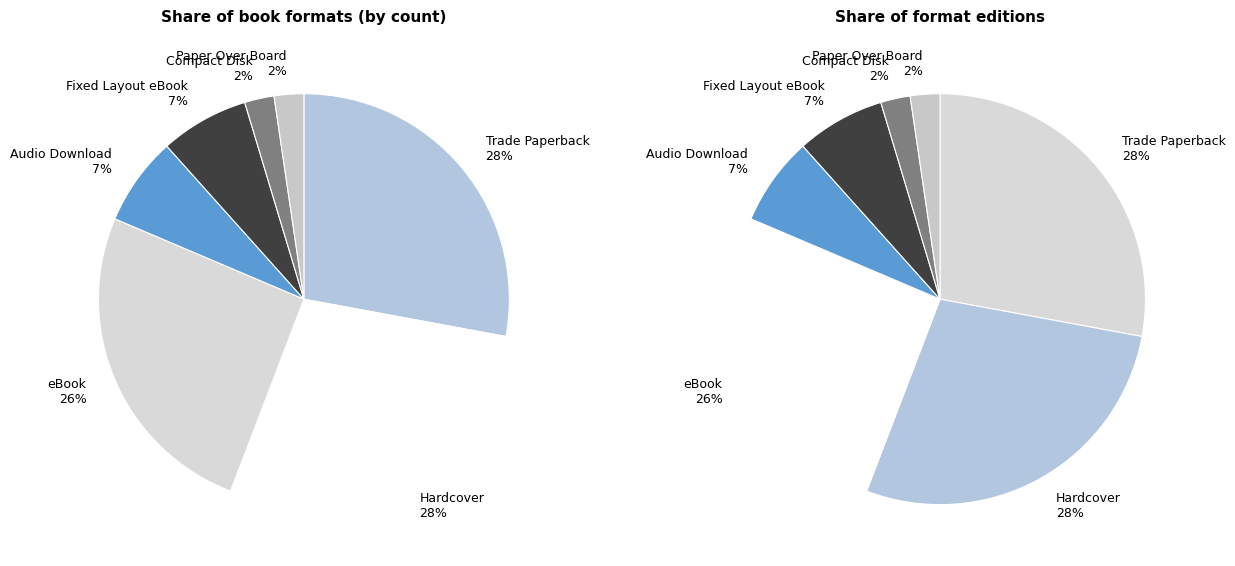

What is the total percentage of Paper Over Board and Audio Download?

9.3%